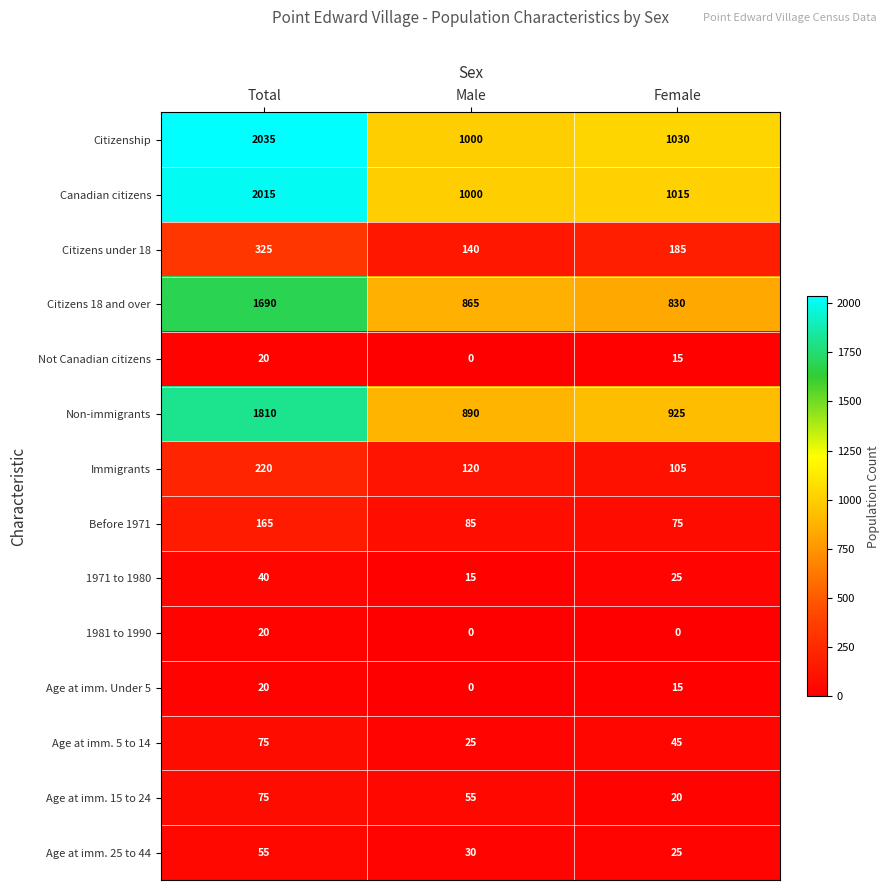

The Age at imm. 5 to 14 series shows 23 at Female. True or false?

False